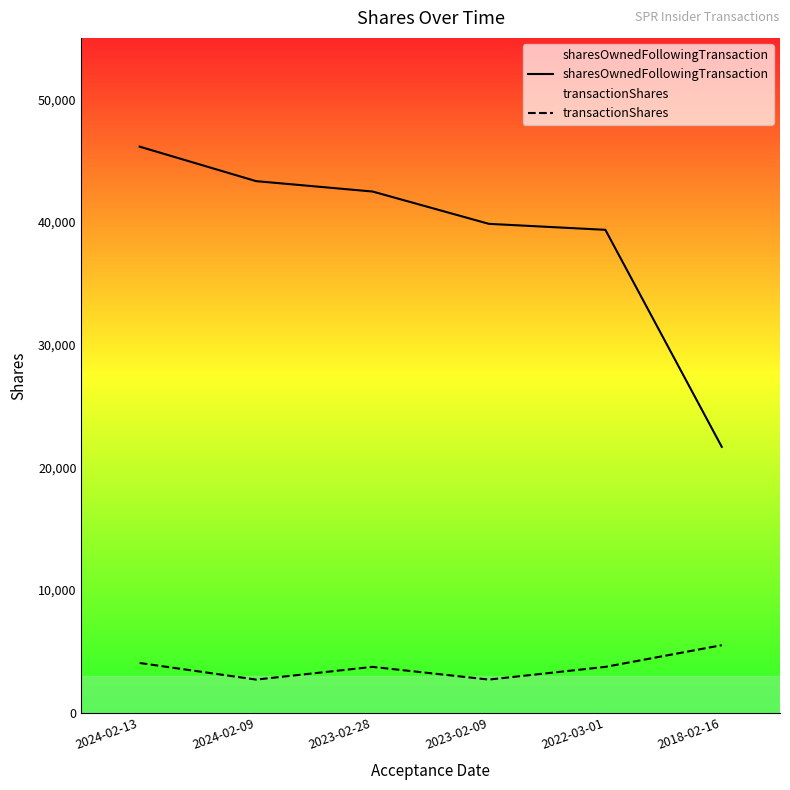

The transactionShares series shows 1275 at 2022-03-01. True or false?

False